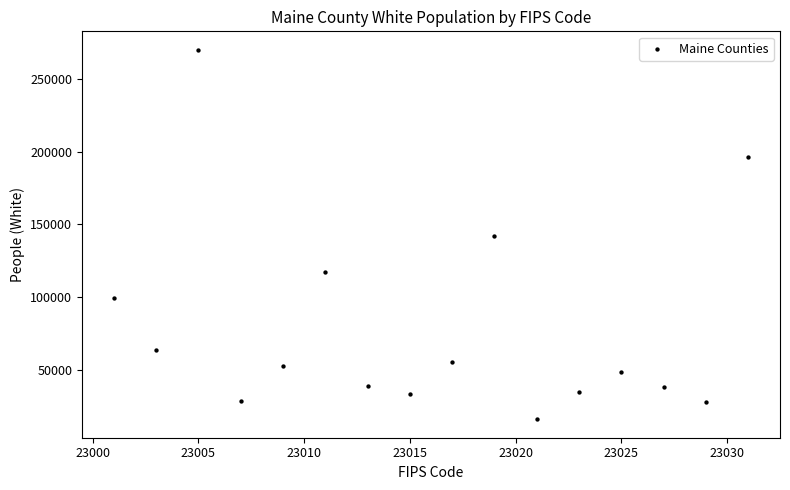

What is the range of X values (max minus min)?

30